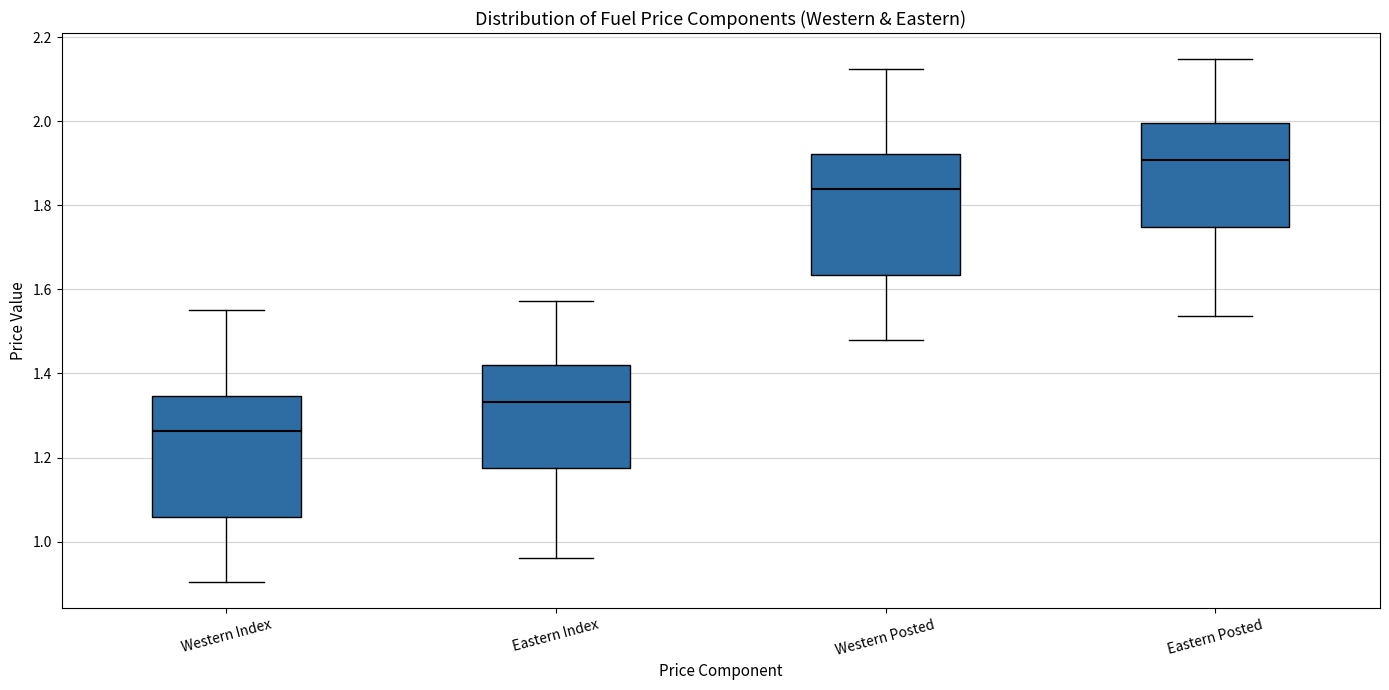

Reading left to right, transcribe this box plot: for each box, give where its median line is, the range the box spans, and where its two whiskers end, as read against the y-axis. The values are not printed on the chart, so give them approximately, as read against the axis.

Western Index: median 1.26, box 1.06 to 1.34, whiskers 0.90 to 1.56
Eastern Index: median 1.34, box 1.18 to 1.42, whiskers 0.96 to 1.58
Western Posted: median 1.84, box 1.64 to 1.92, whiskers 1.48 to 2.12
Eastern Posted: median 1.90, box 1.74 to 2.00, whiskers 1.54 to 2.14